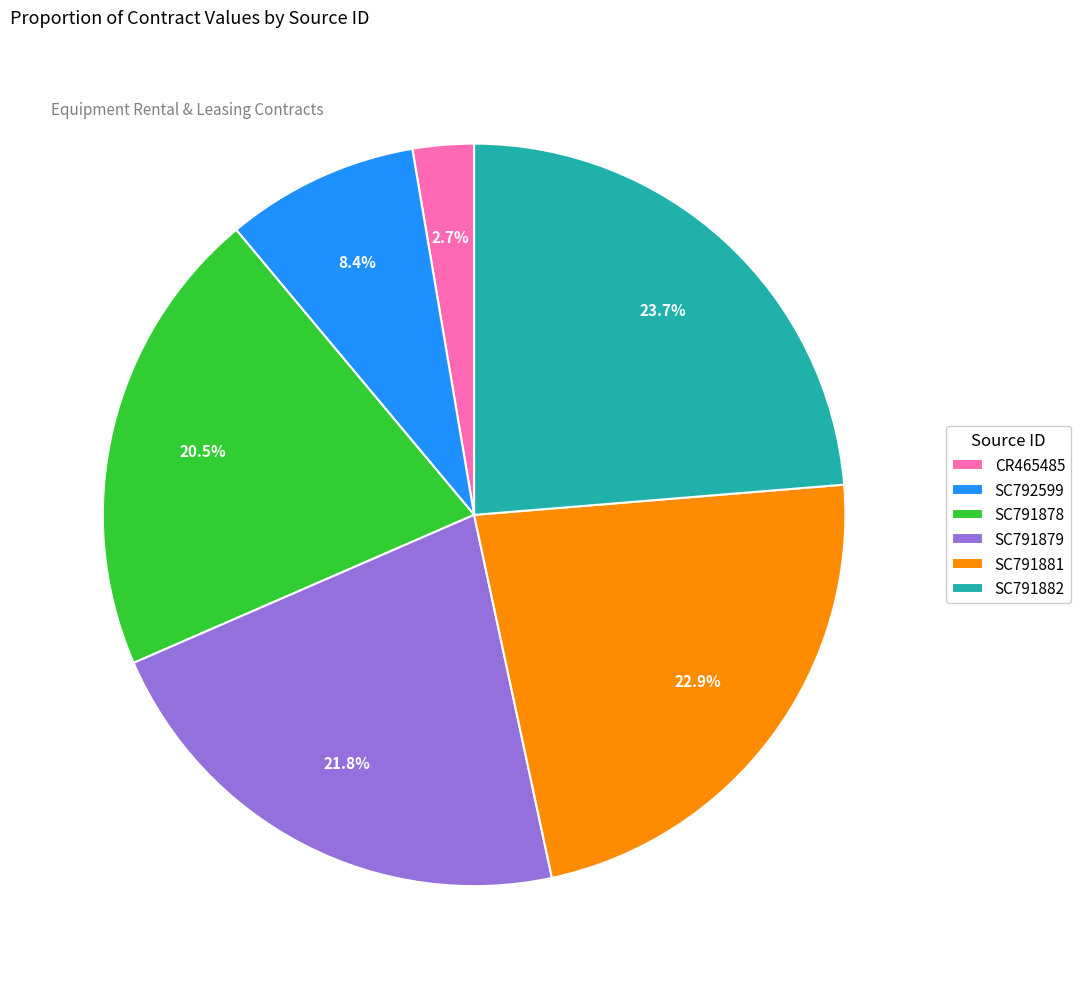

Which slice is the smallest?

CR465485